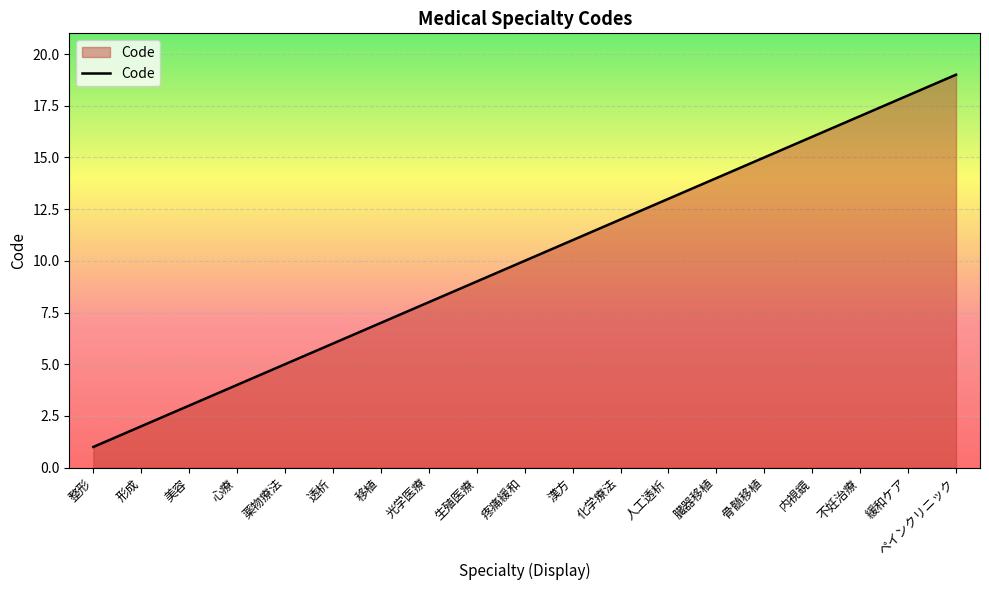

Between 薬物療法 and 疼痛緩和, which is larger?

疼痛緩和